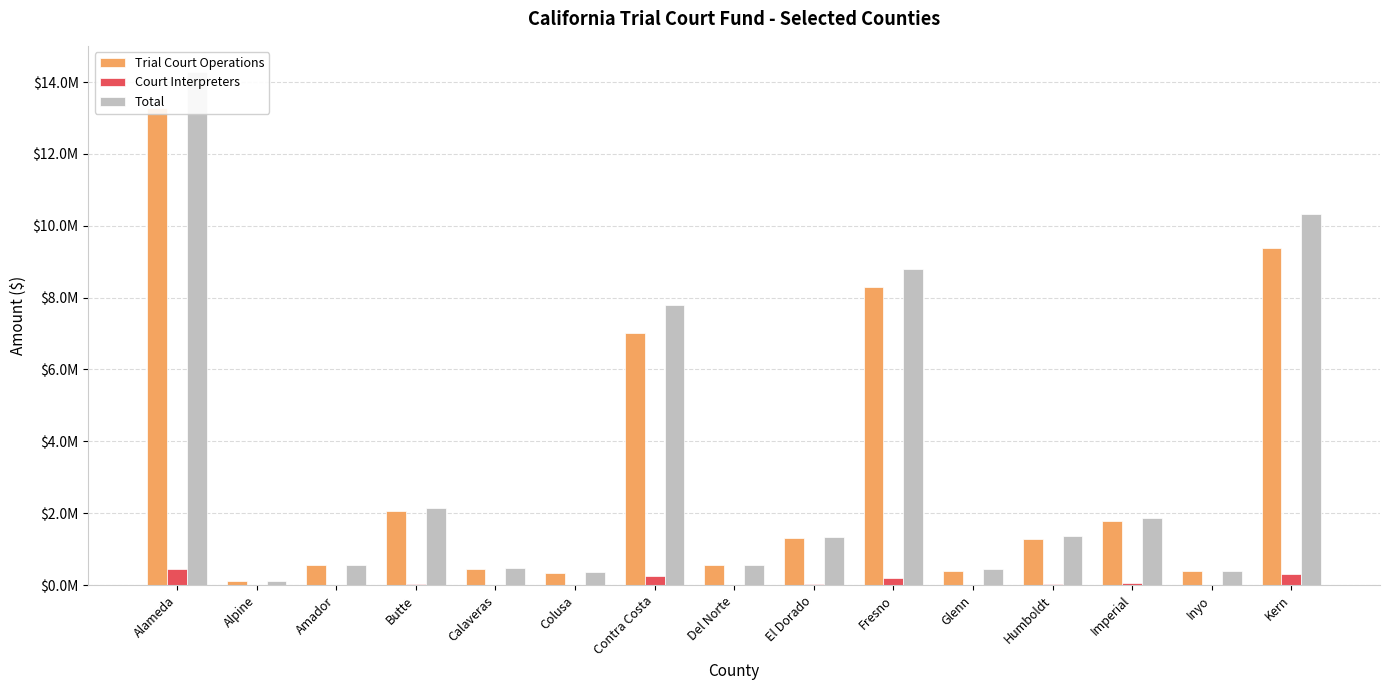

How many bars are there in each group?

3